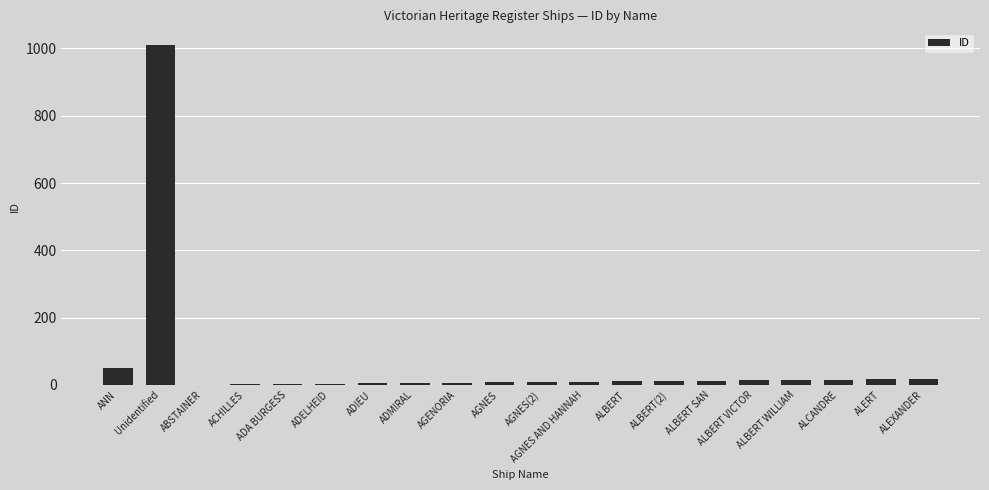

What is the ratio of the value at ALBERT WILLIAM to the value at ANN?

0.3